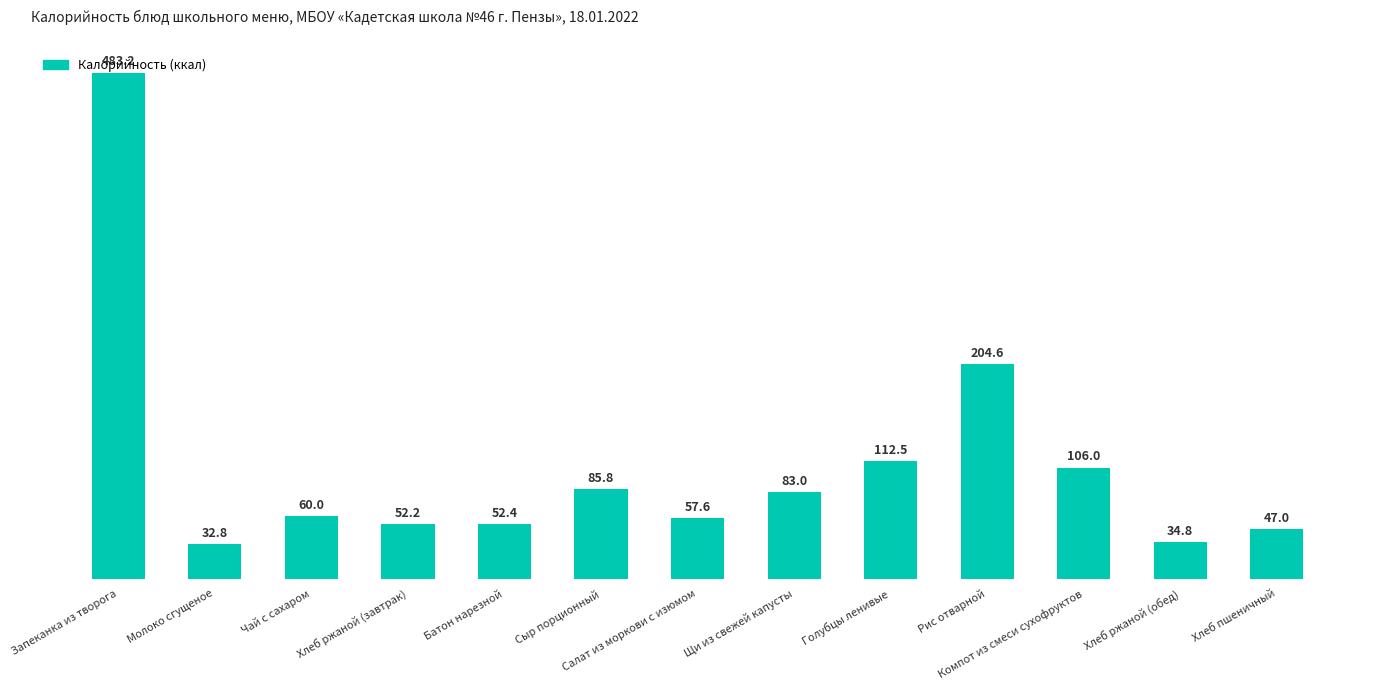

How many bars are there in total?

13